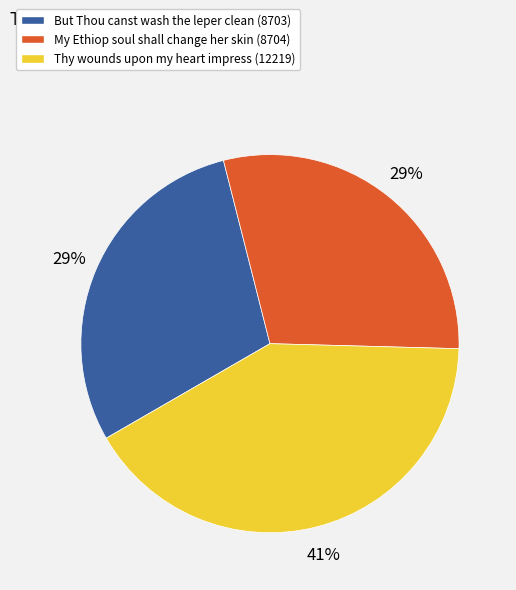

Approximately how many times larger is the value at Thy wounds upon my heart impress compared to My Ethiop soul shall change her skin?

1.4